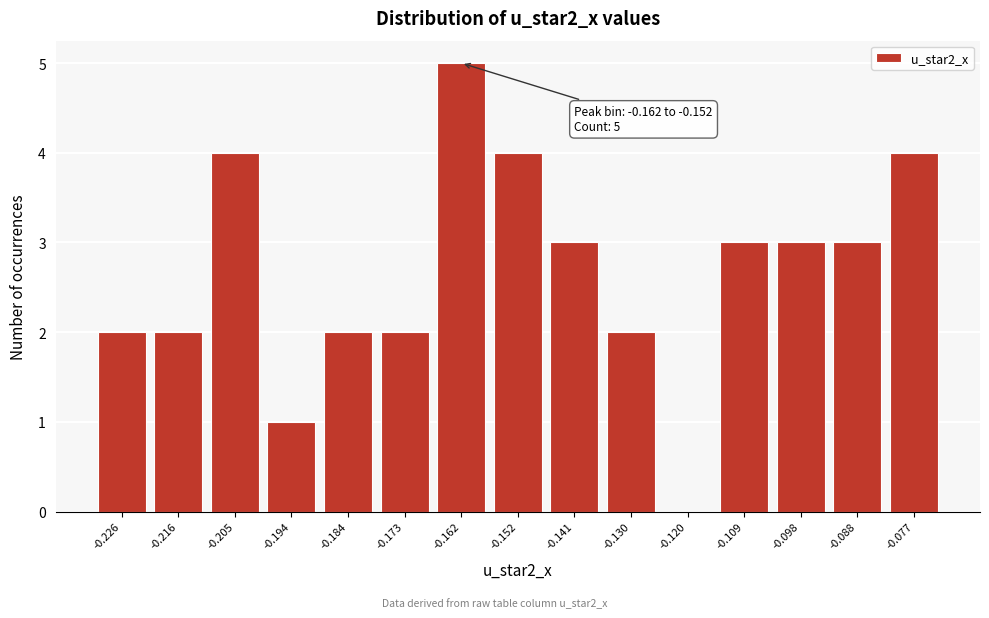

Reading right to left, transcribe all the data shown in this chart.

-0.077=4	-0.088=3	-0.098=3	-0.109=3	-0.120=0	-0.130=2	-0.141=3	-0.152=4	-0.162=5	-0.173=2	-0.184=2	-0.194=1	-0.205=4	-0.216=2	-0.226=2